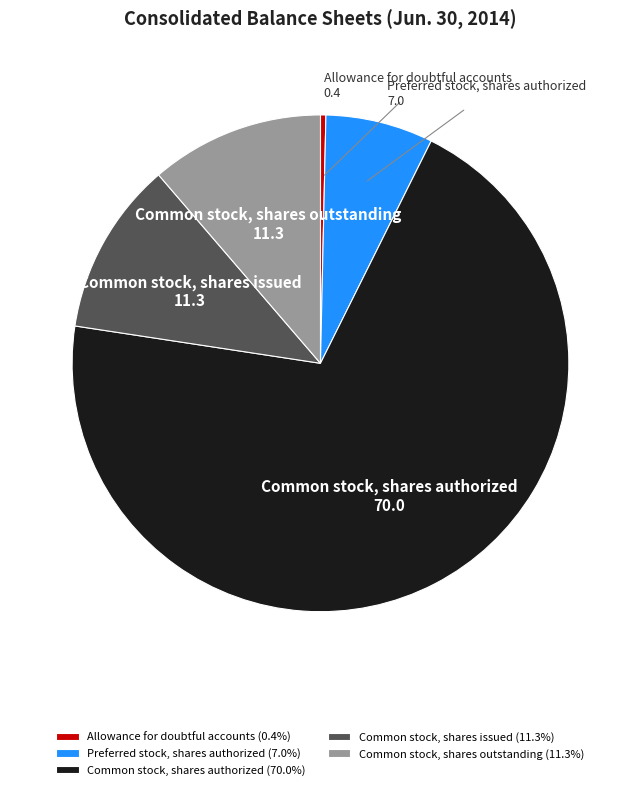

What is the smallest slice in the pie chart?

Allowance for doubtful accounts